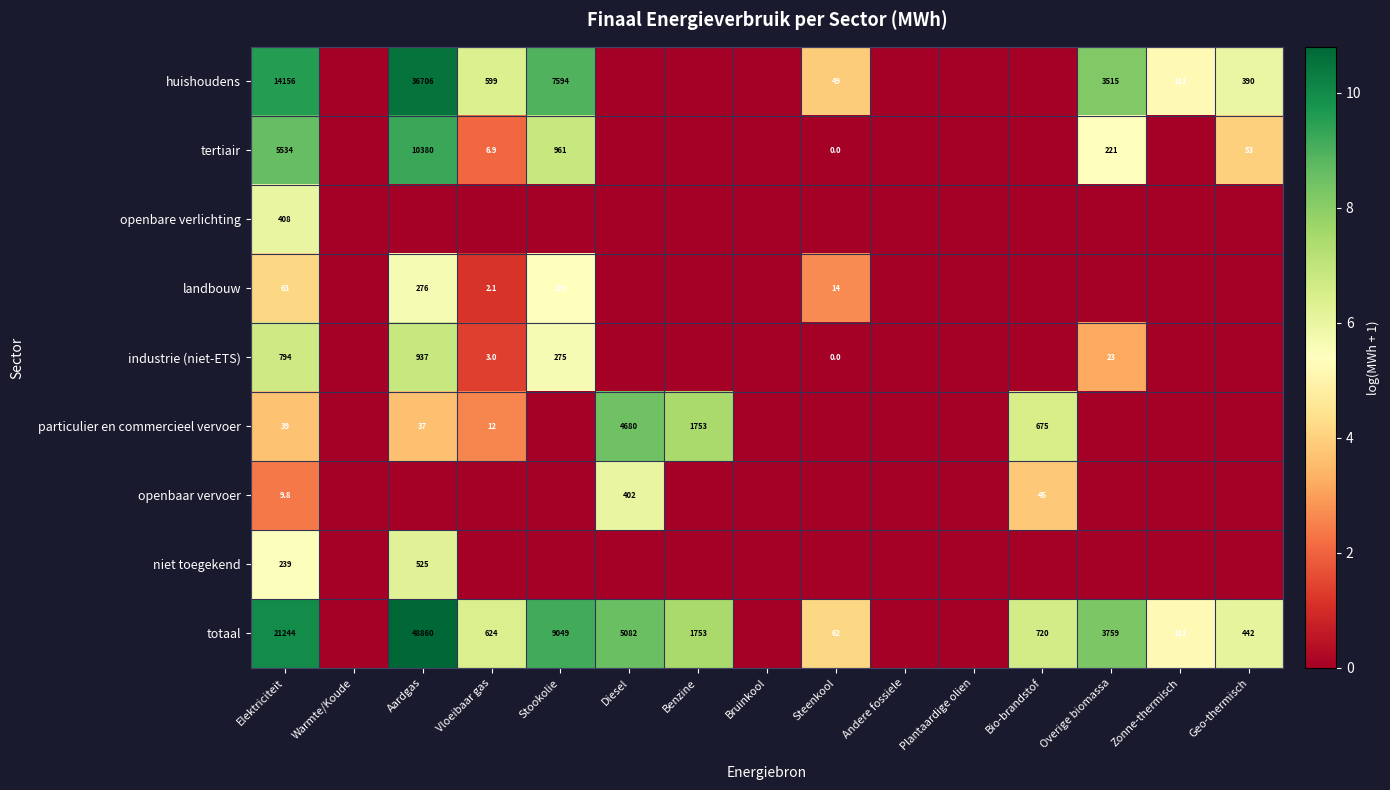

The landbouw series shows 99.9 at Elektriciteit. True or false?

False